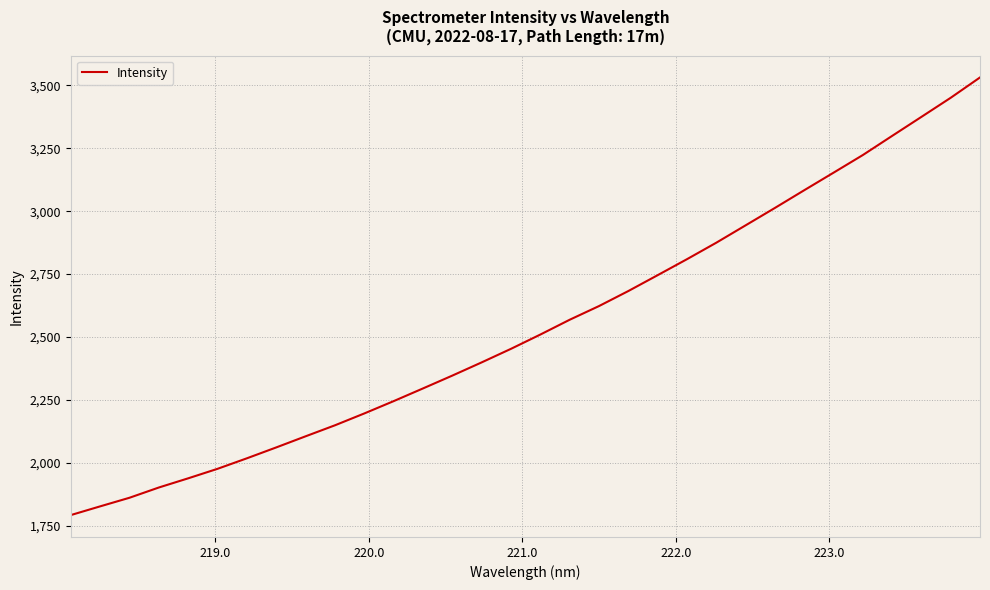

How many values are below 2509?

16